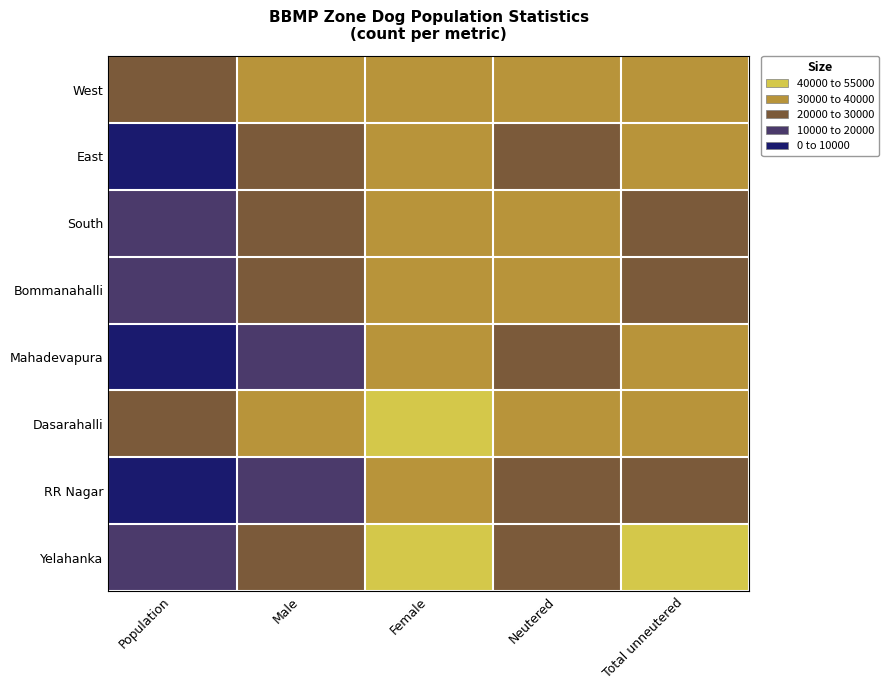

At Population, list the series in order from largest to smallest.

RR Nagar, Mahadevapura, East, South, Bommanahalli, Yelahanka, West, Dasarahalli